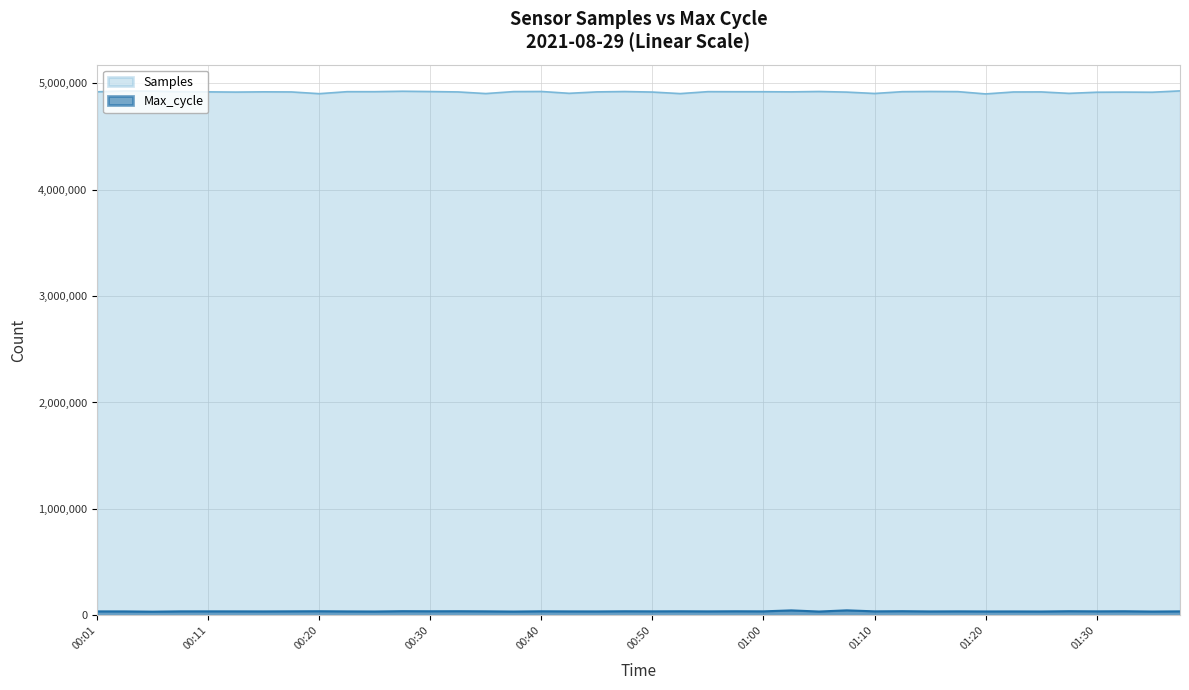

How many distinct data groups are displayed?

2